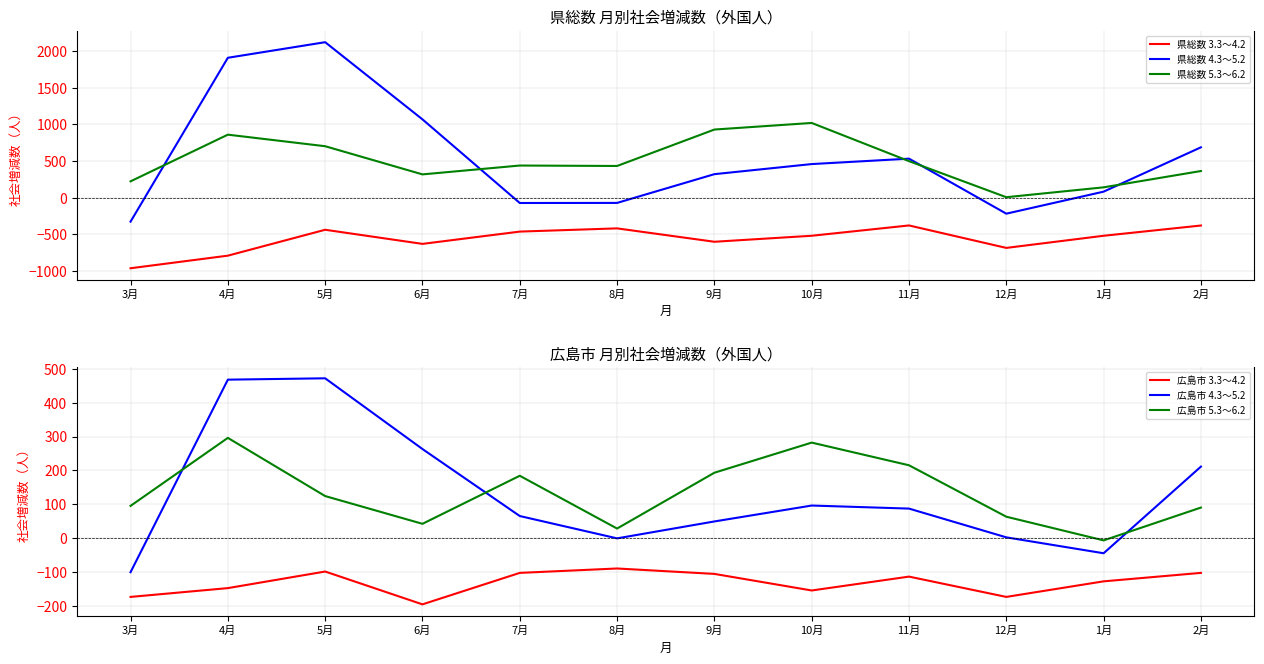

What position from the right is 4月?

11